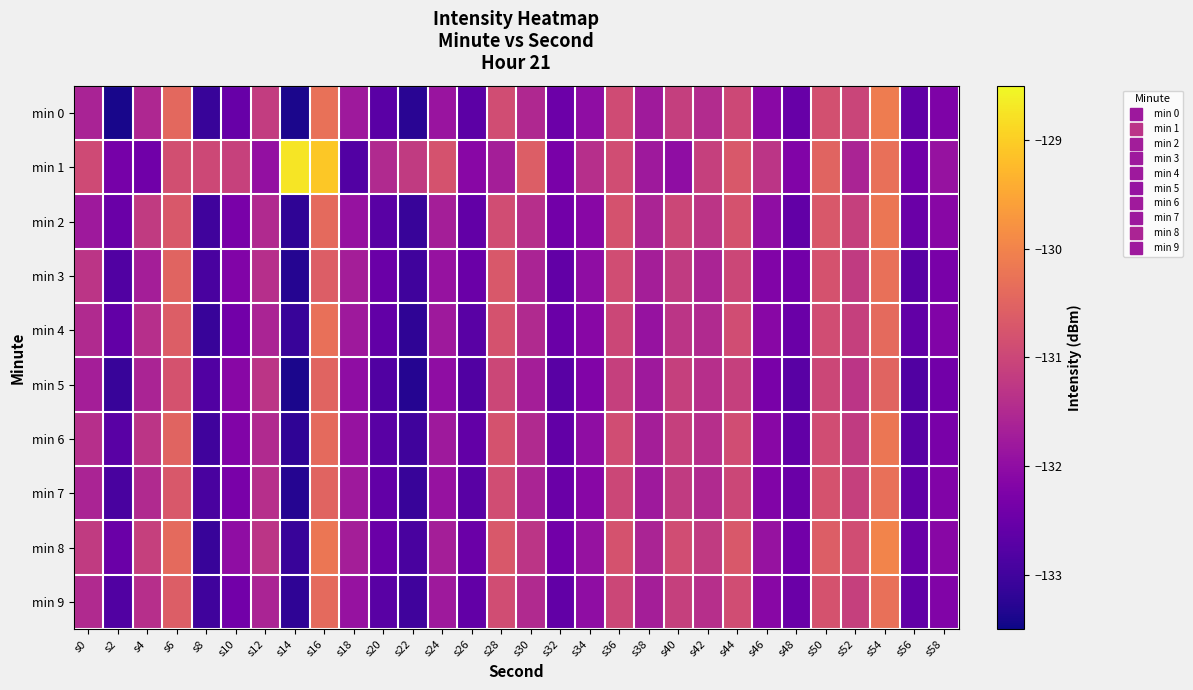

Between s42 and s16, which is larger?

s16